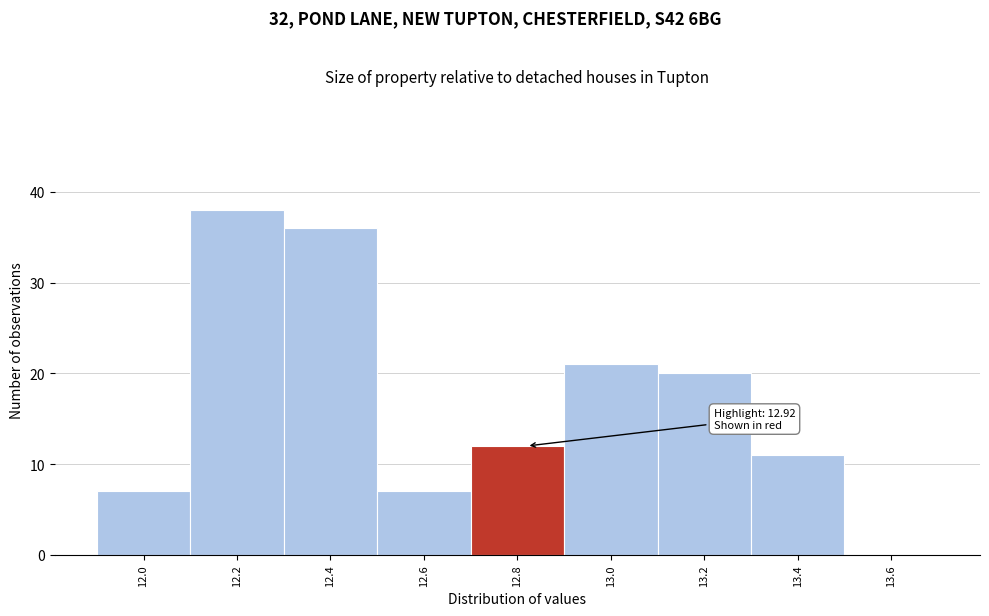

Reading left to right, list all the values displayed in this chart.

12.0=7	12.2=38	12.4=36	12.6=7	12.8=12	13.0=21	13.2=20	13.4=11	13.6=0